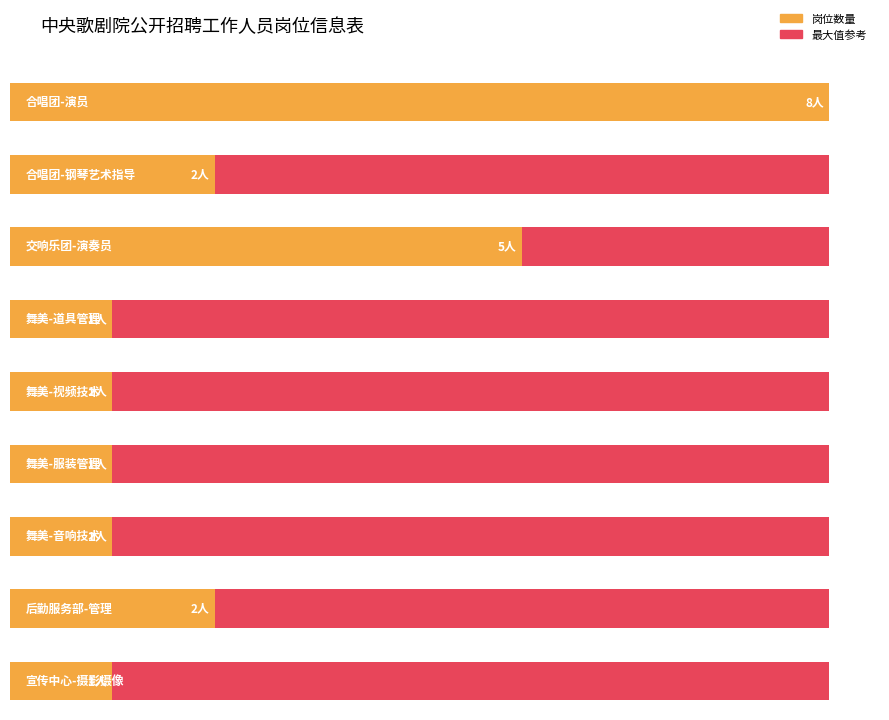

What is the sum of all values?

22